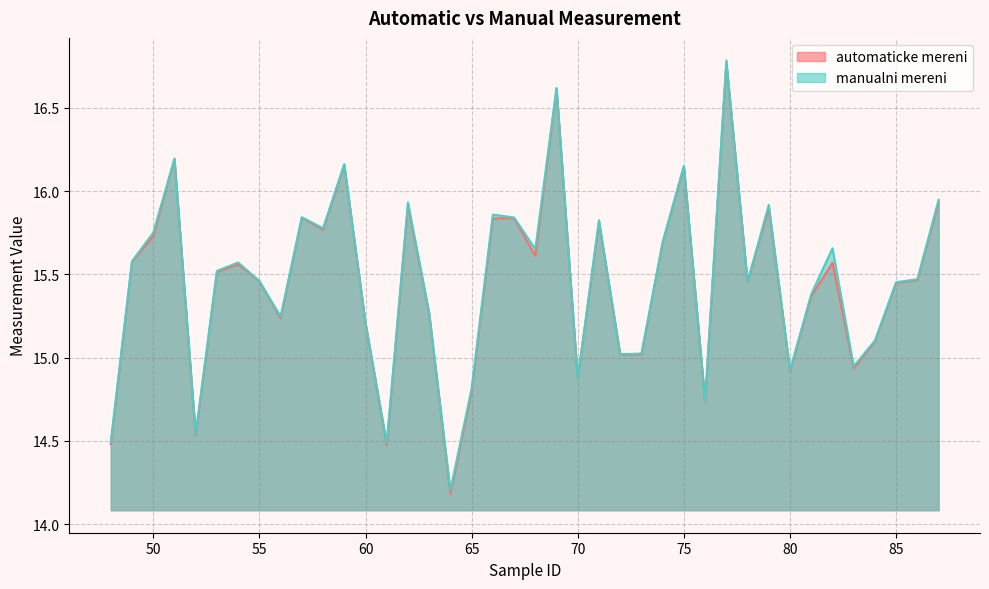

How many values in the manualni mereni series are below 15?

9